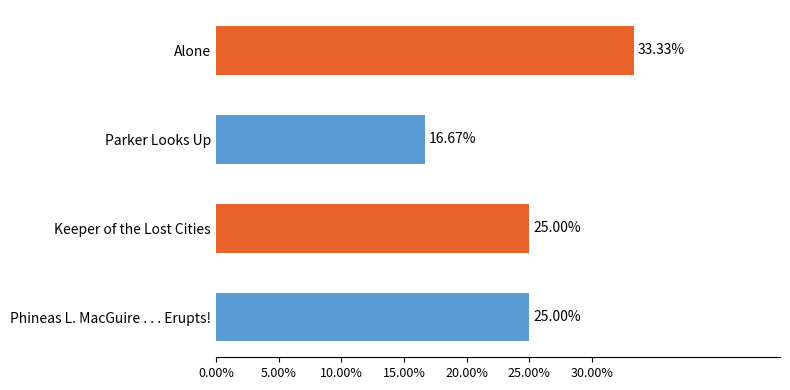

What is the label of the 4th bar from the bottom?

Alone